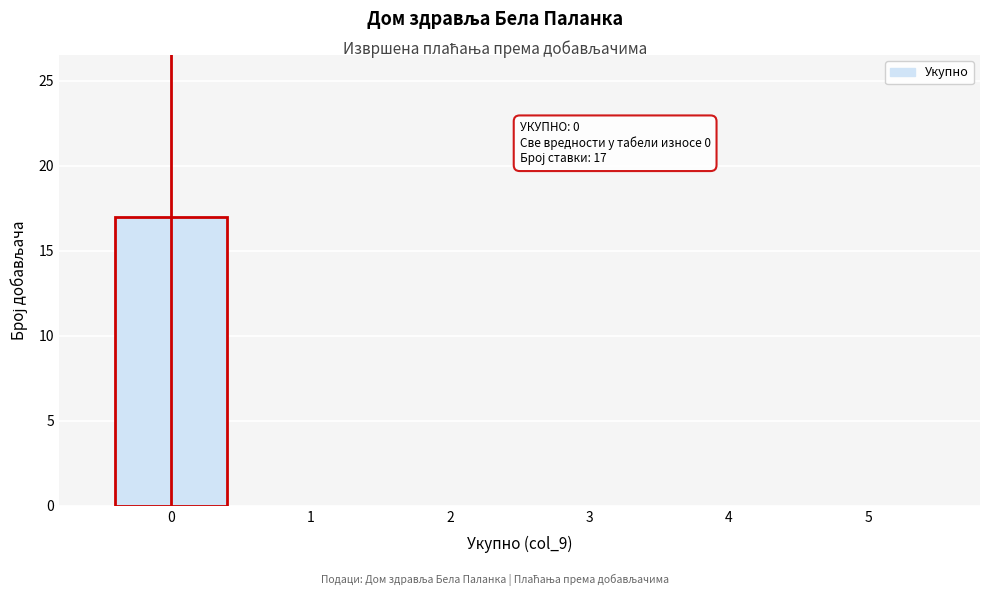

Which range on the x-axis has the tallest bar?

-0.5 to 0.5